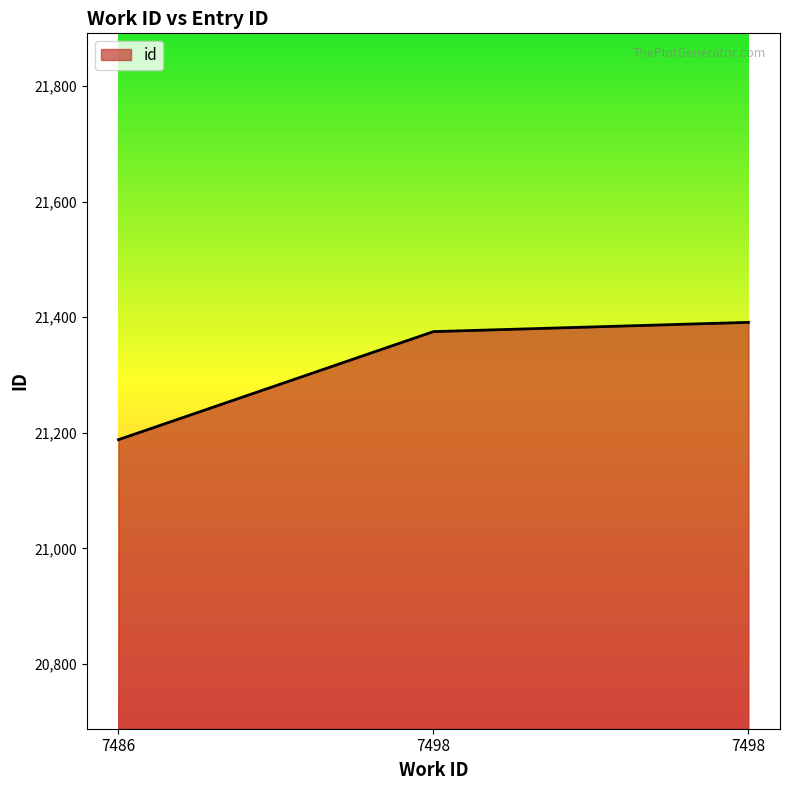

Reading left to right, extract all data points from this chart.

7486=21188	7498=21375	7498=21391